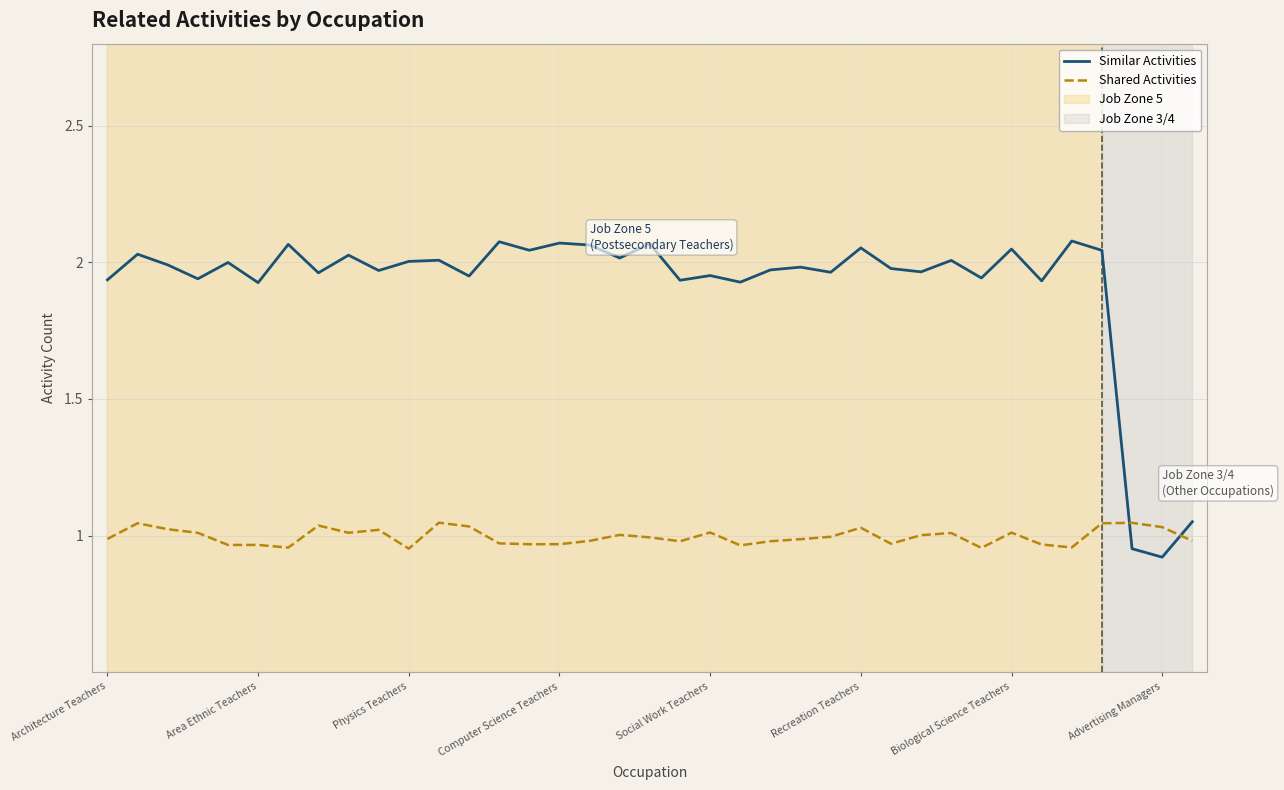

Which series has the largest total across all categories?

Similar Activities